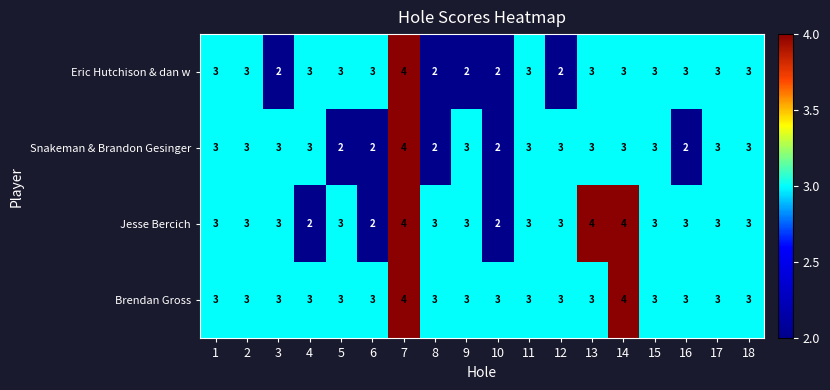

What is the greatest value displayed?

4